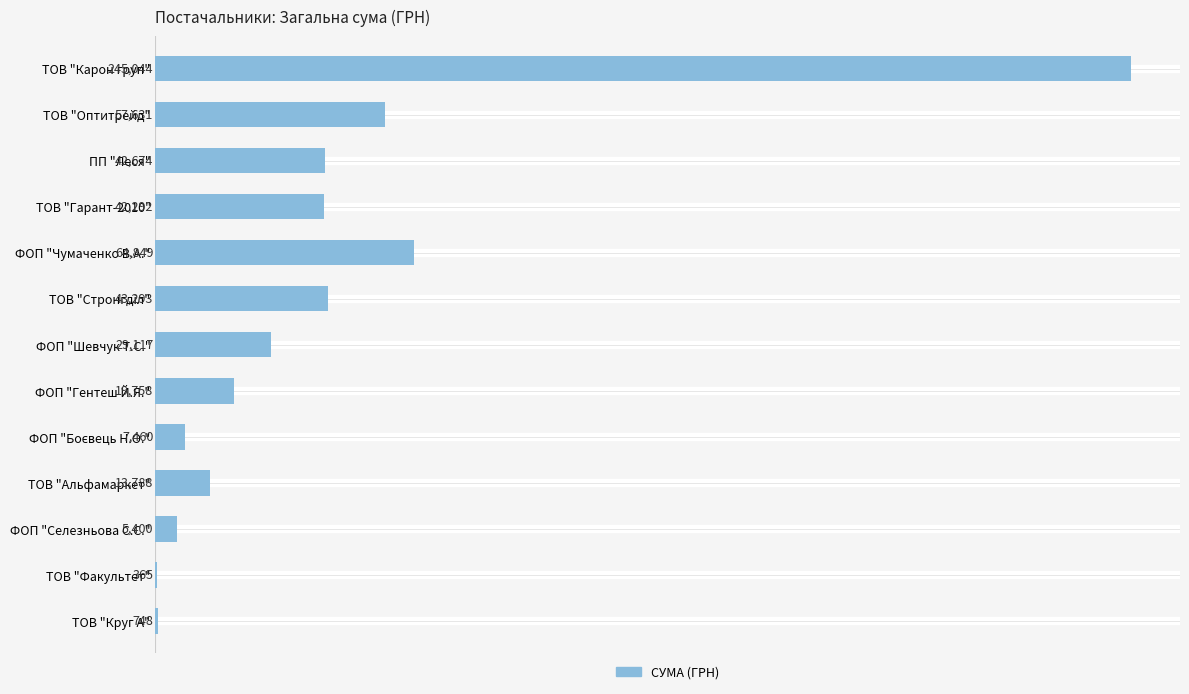

How many data points does each series have?

13